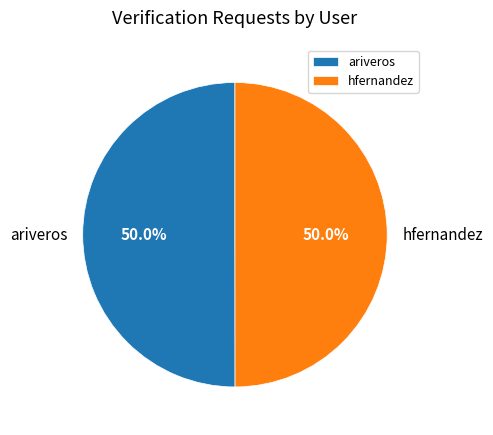

What percentage do hfernandez and ariveros together represent?

100.0%